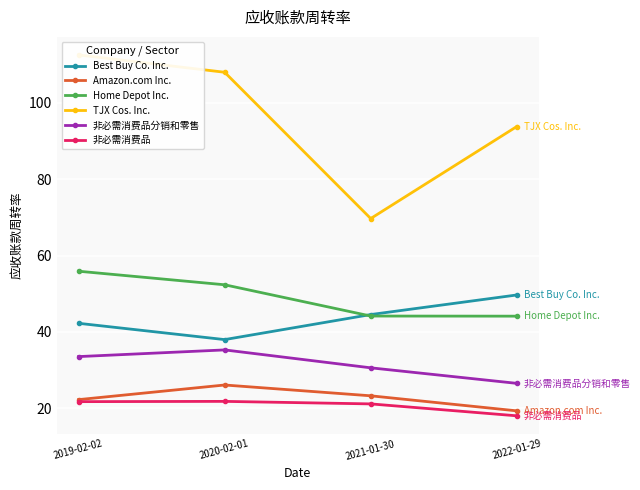

At which label is 非必需消费品分销和零售 closest to 30?

2021-01-30